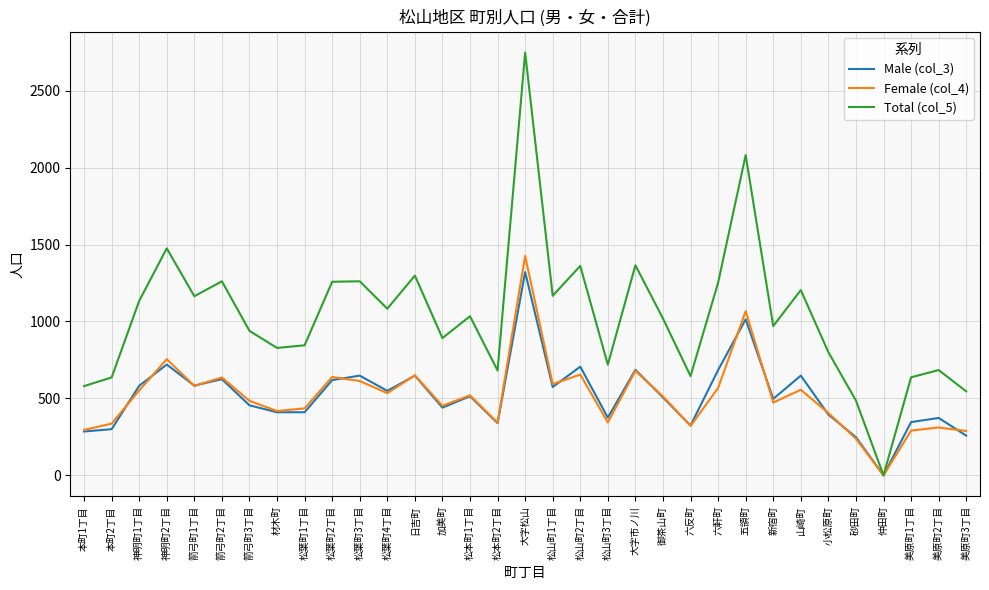

At which category is the sum across all series the highest?

大字松山